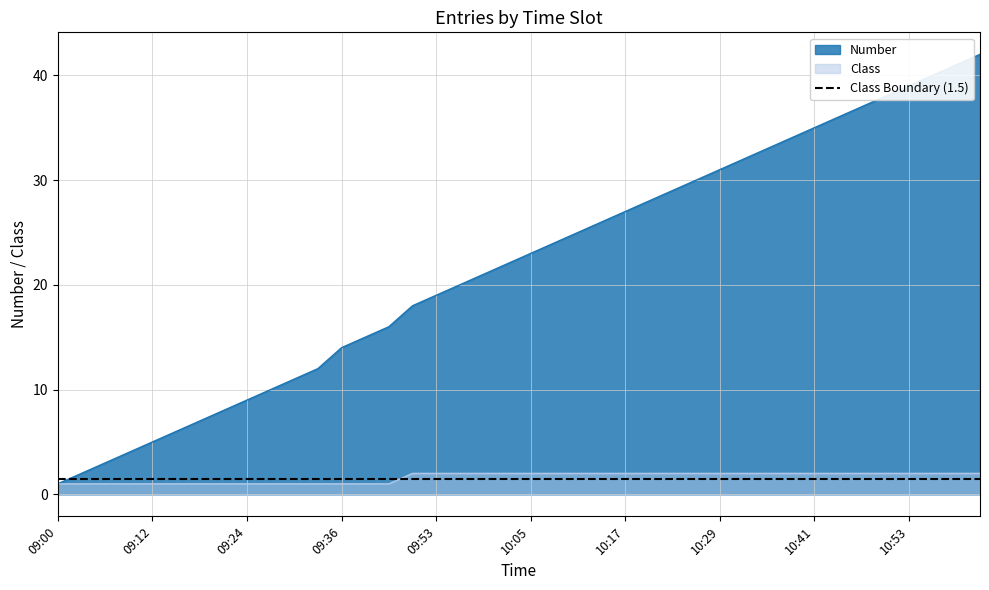

What is the highest value of the Number series?

42